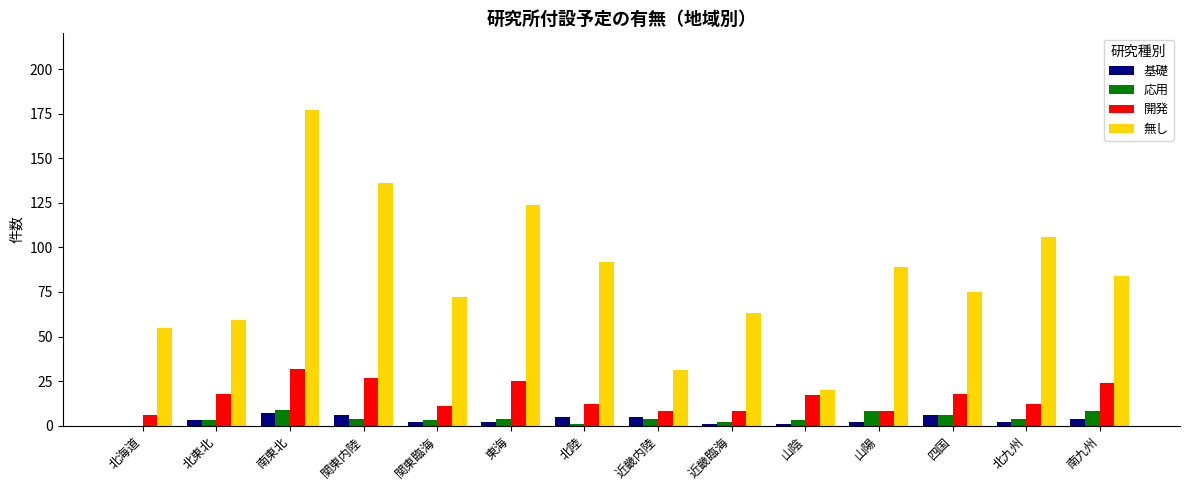

Is the value of 開発 at 東海 greater than the value of 応用 at 山陰?

Yes